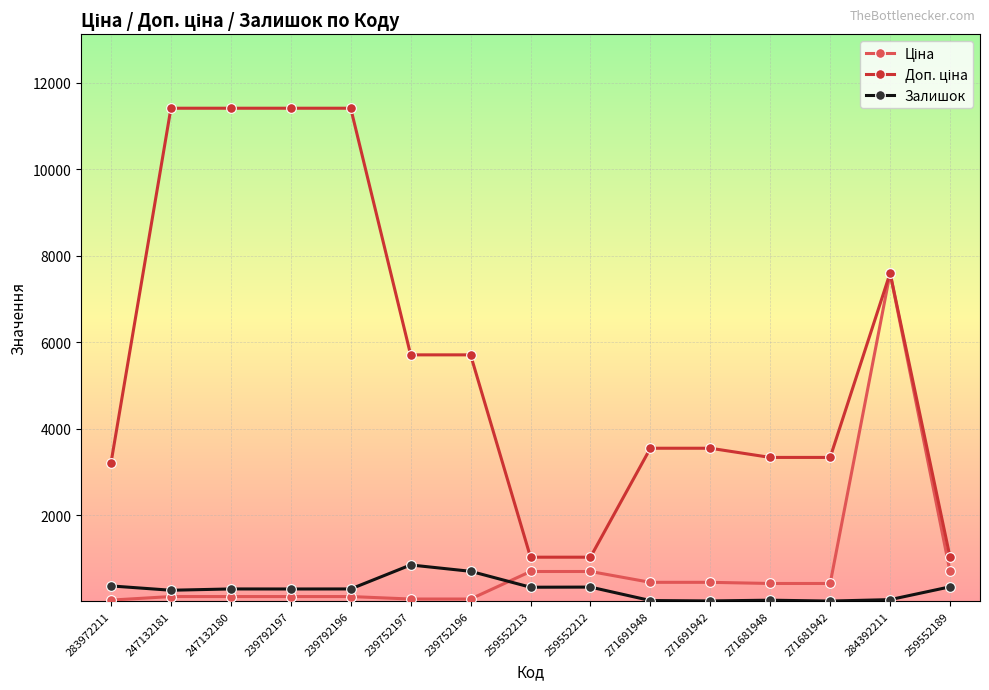

What is the label of the 9th point from the right?

239752196